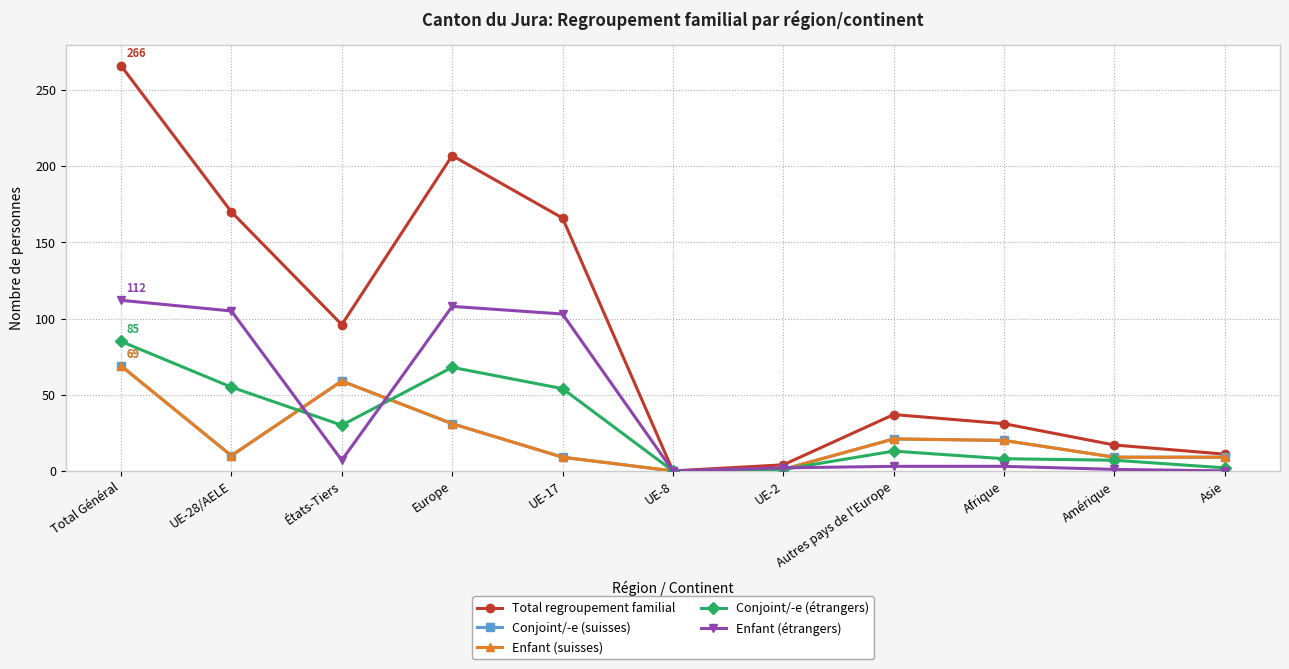

How many data points in Enfant (étrangers) are less than 3?

4